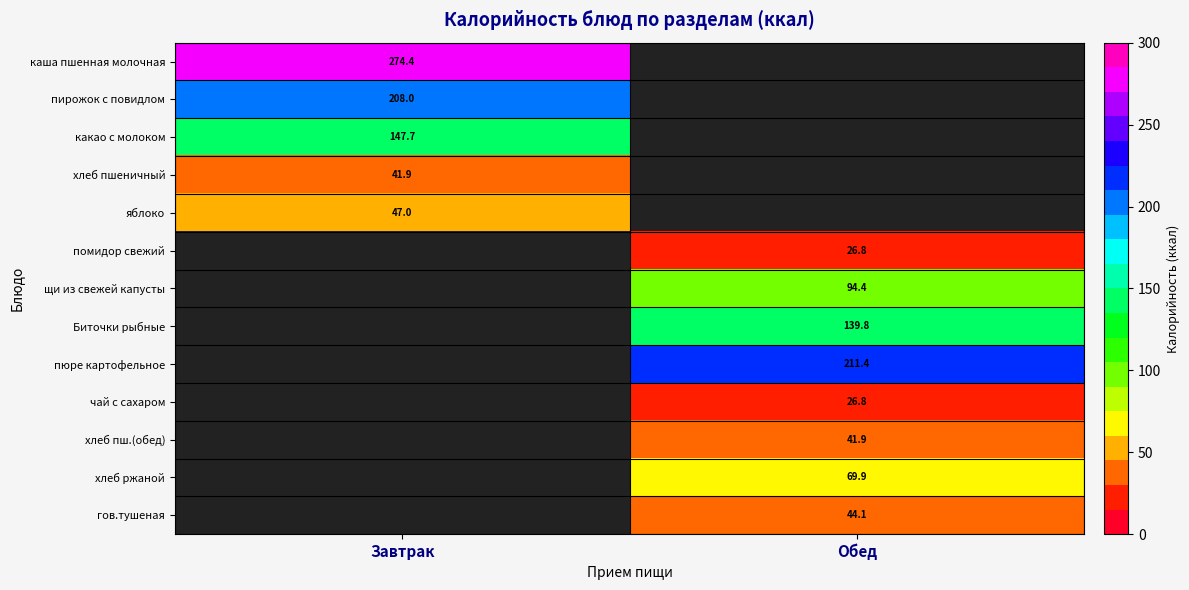

Where is пирожок с повидлом nearest to the value 208?

Завтрак